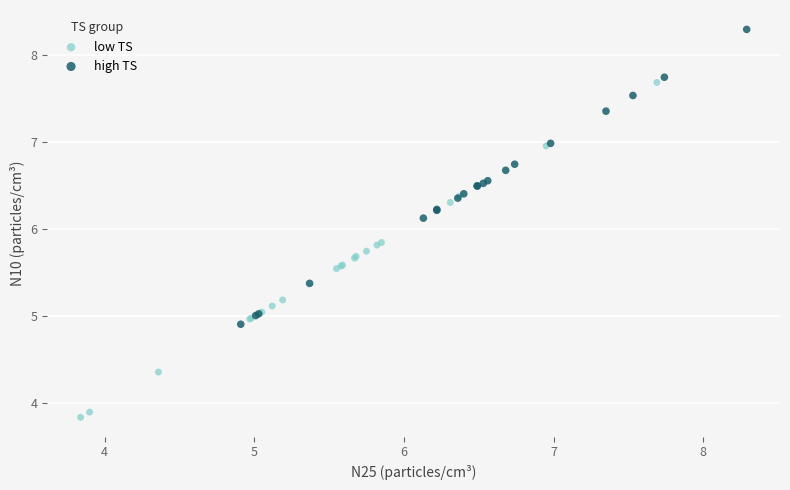

What are all the series names shown in the legend?

low TS, high TS